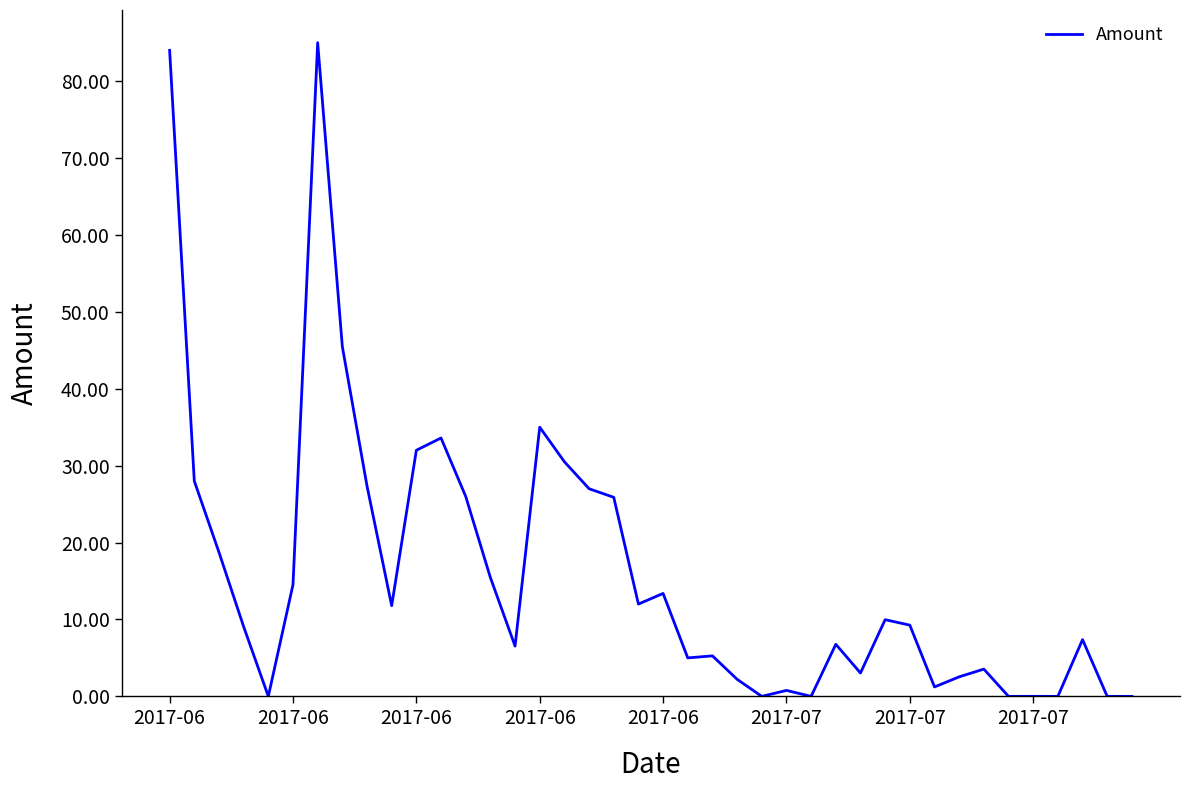

What is the greatest value displayed?

85.0